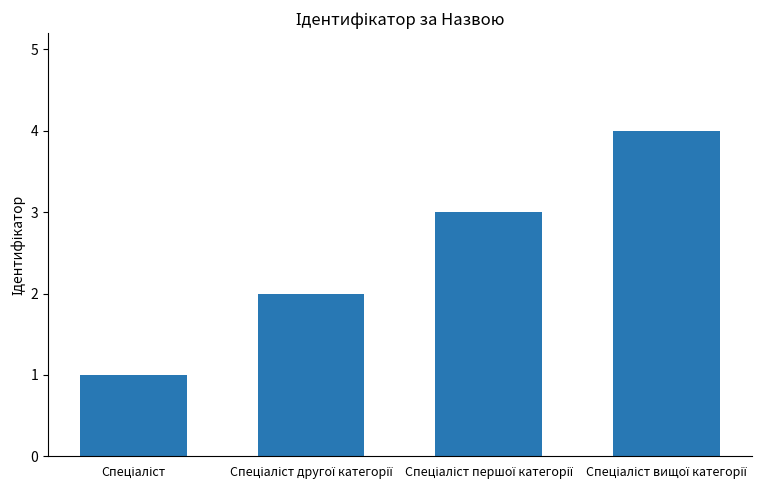

How many bars are there in total?

4